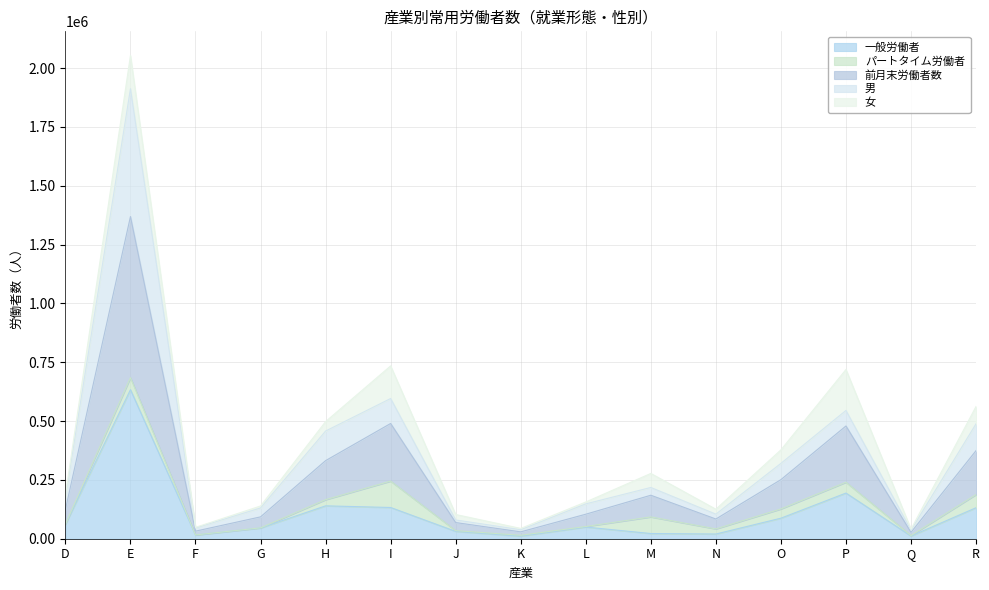

How many interior local peaks does the 一般労働者 series have?

4